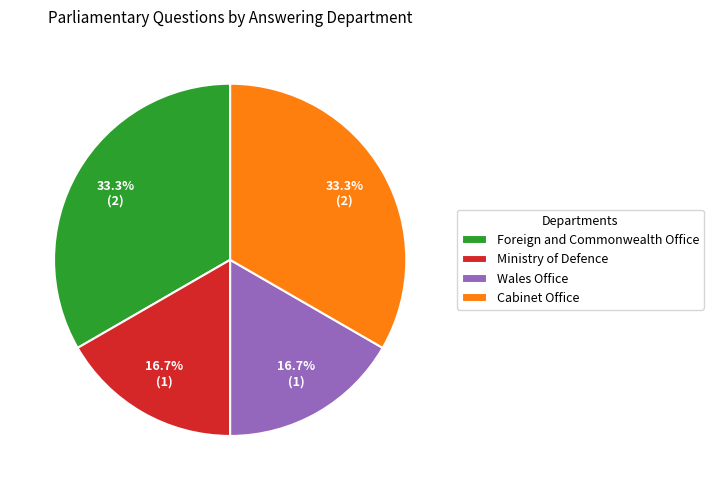

True or false: Wales Office accounts for 17% of the total.

True